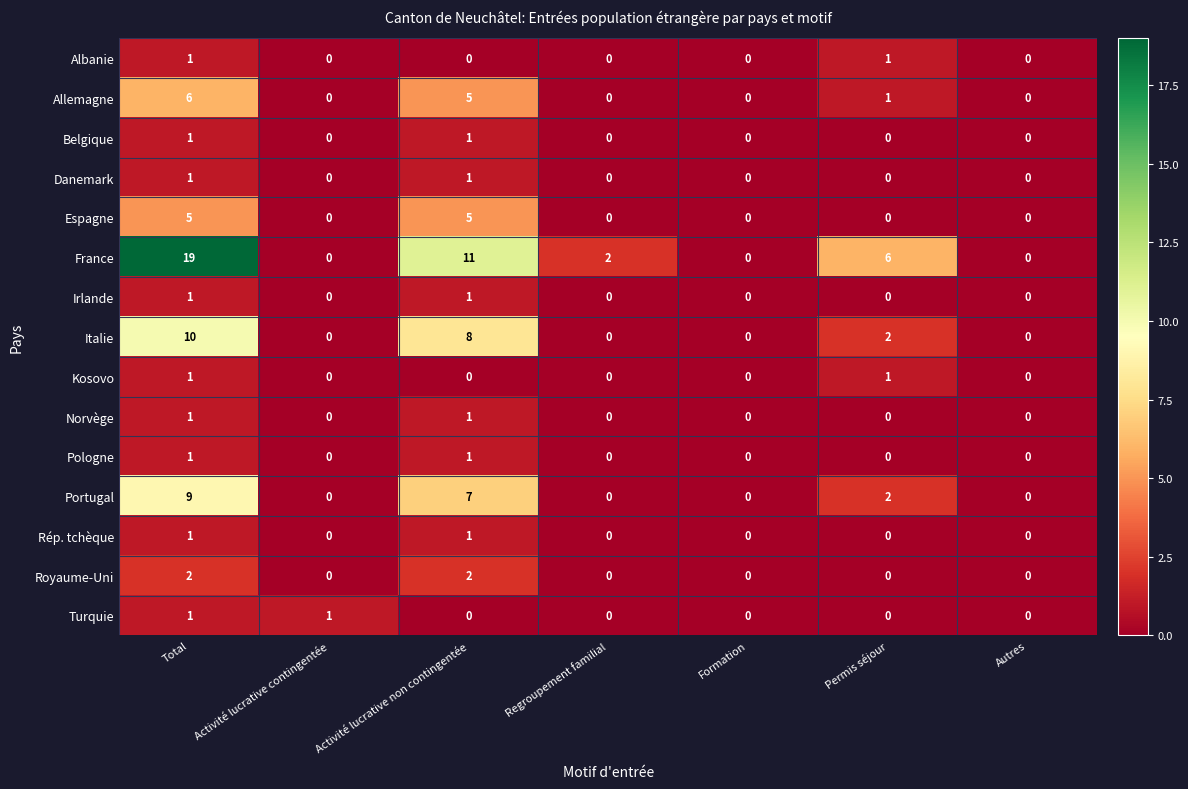

Which series has the largest range (max minus min)?

France